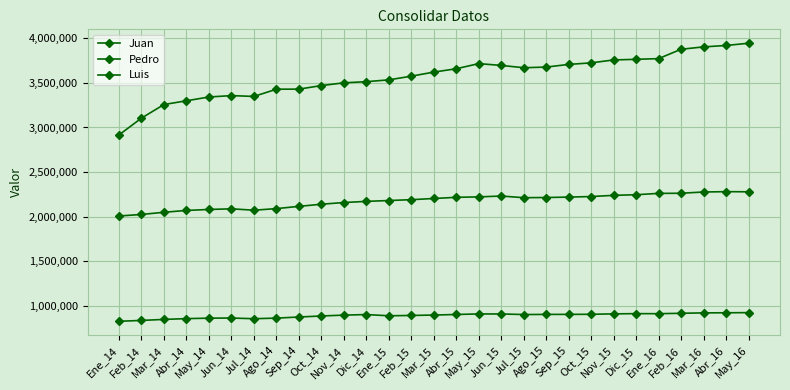

What is the value of the Juan point at the 16th from the left?

901524